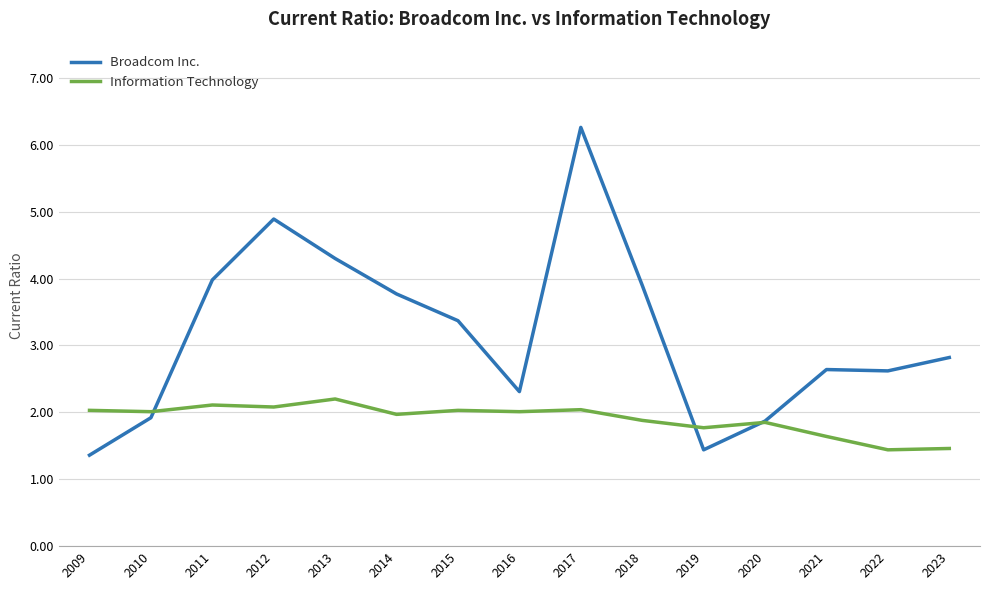

Which series has the largest range (max minus min)?

Broadcom Inc.